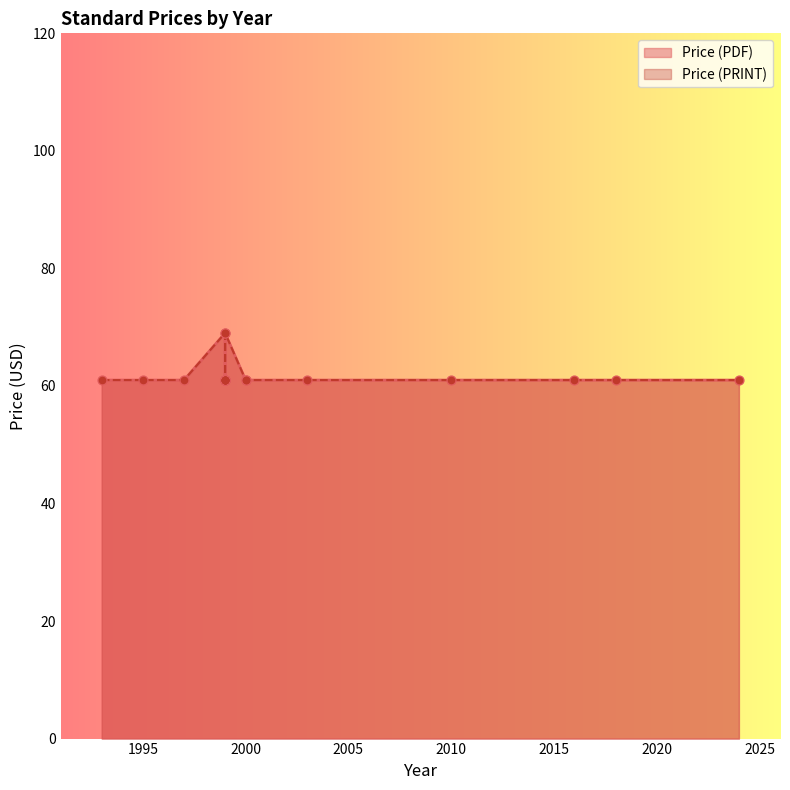

Which series has the largest total across all categories?

Price (PDF)